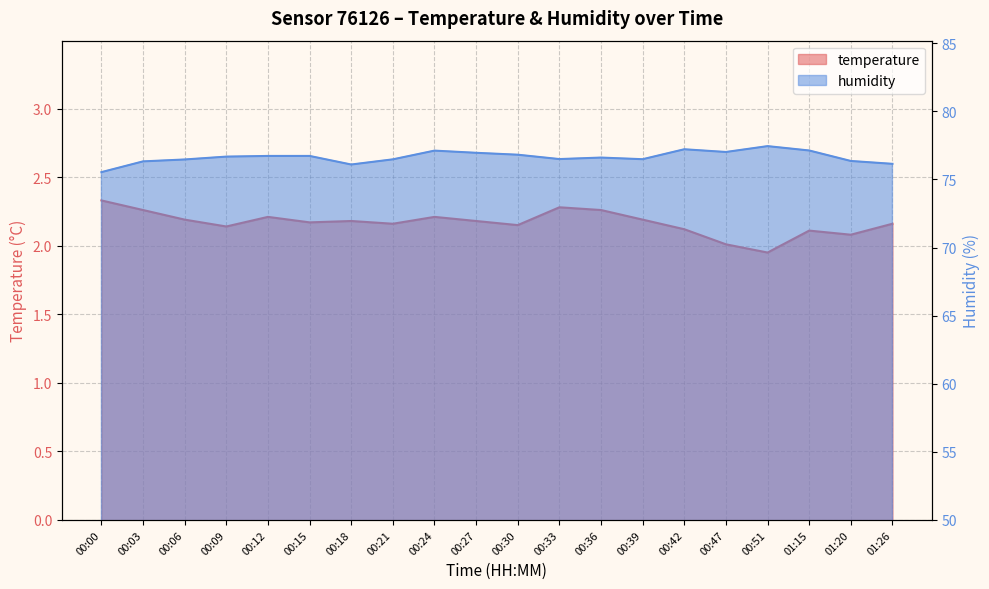

True or false: temperature and humidity cross at least once.

False